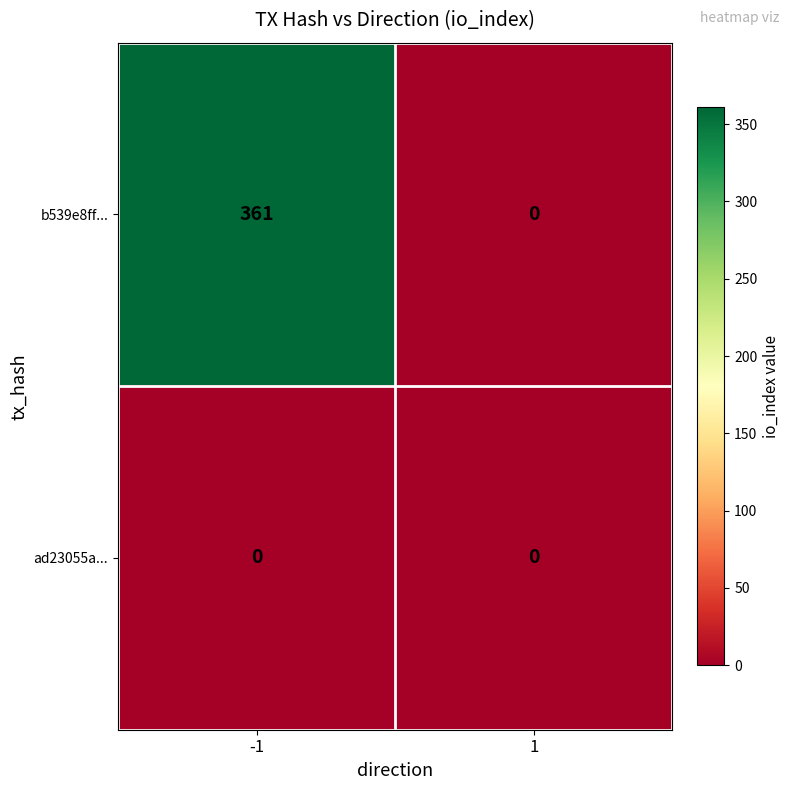

How many categories are shown in the chart?

2